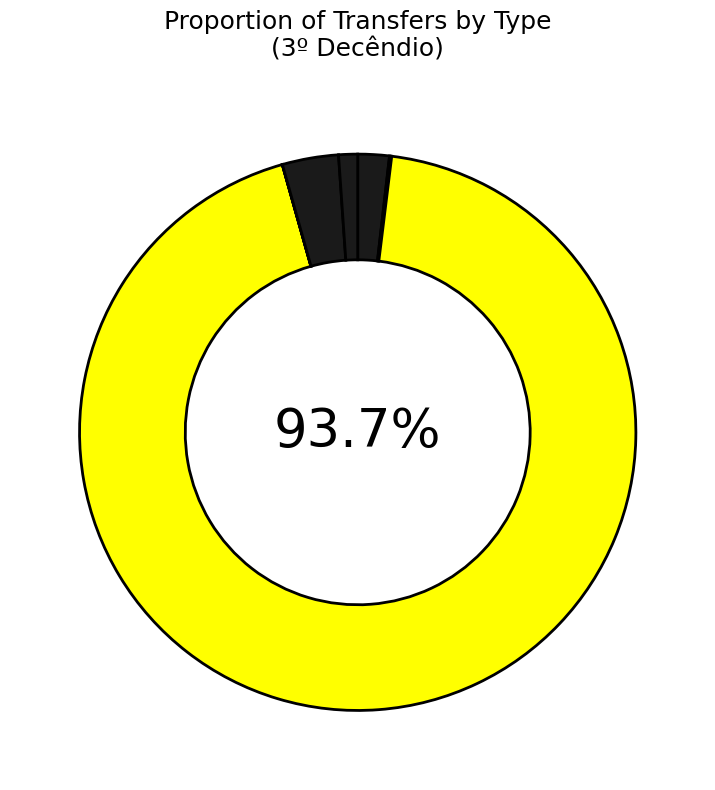

Which slice is the largest?

FPE